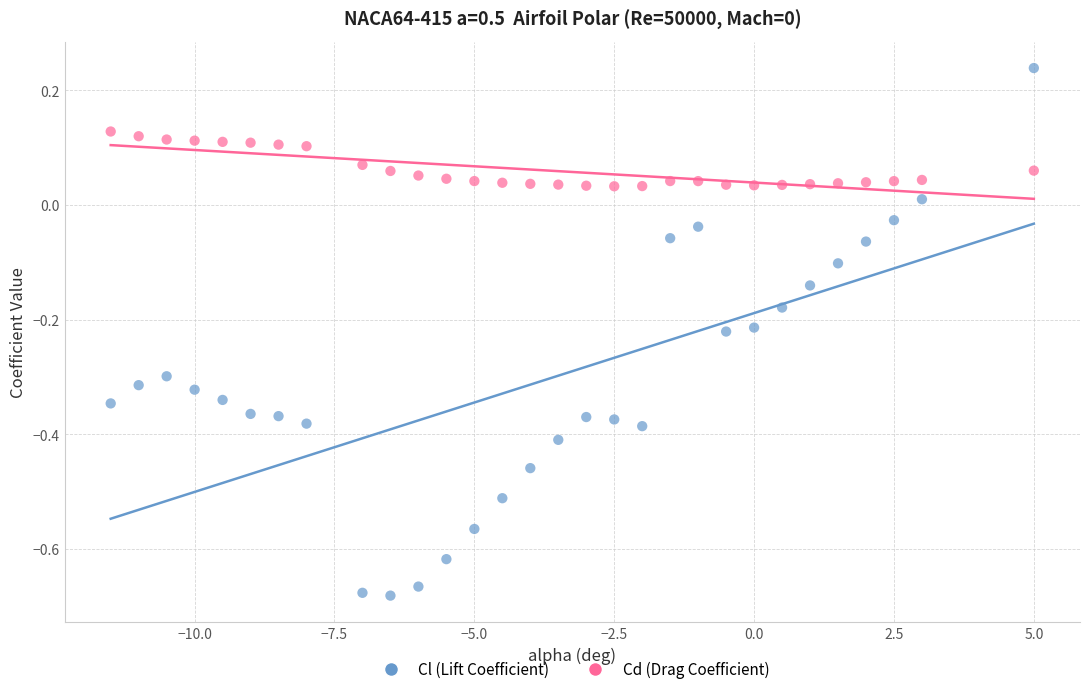

What are all the series names shown in the legend?

Cl (Lift Coefficient), Cd (Drag Coefficient)